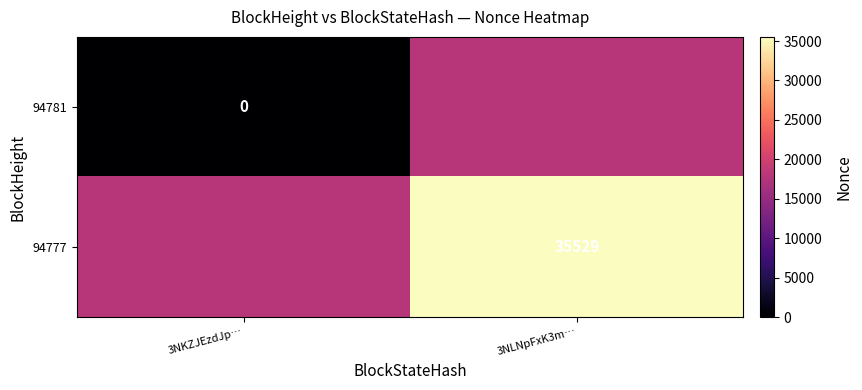

Is it true that 94777 equals 61529.7 at 3NLNpFxK3m…?

False